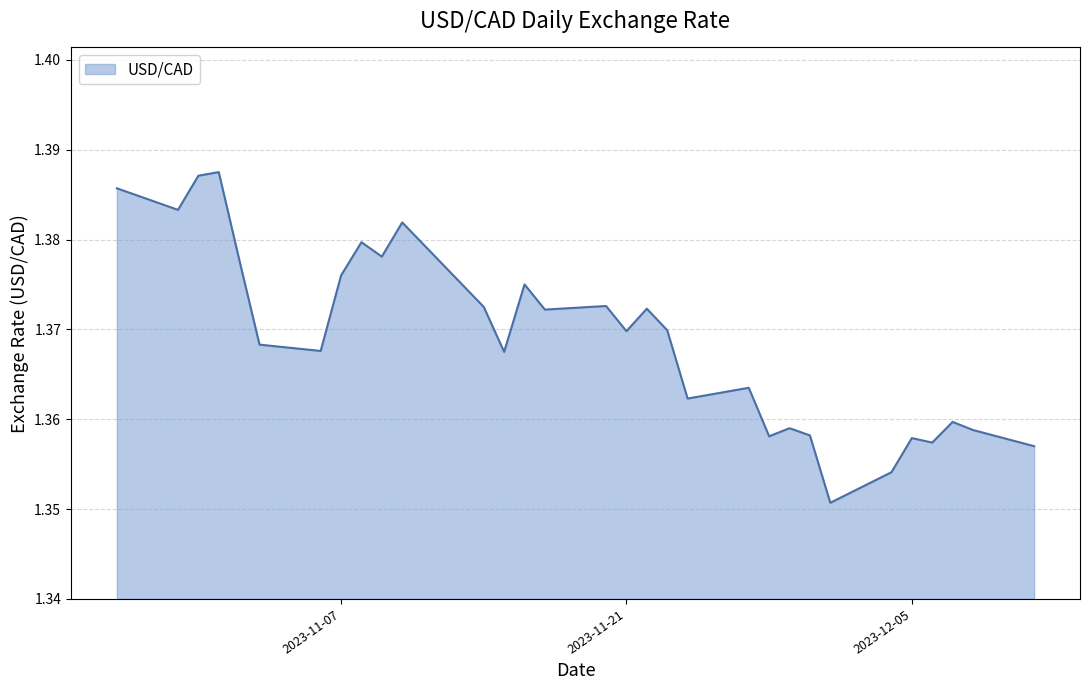

Does the chart display data point markers on the line(s)?

No